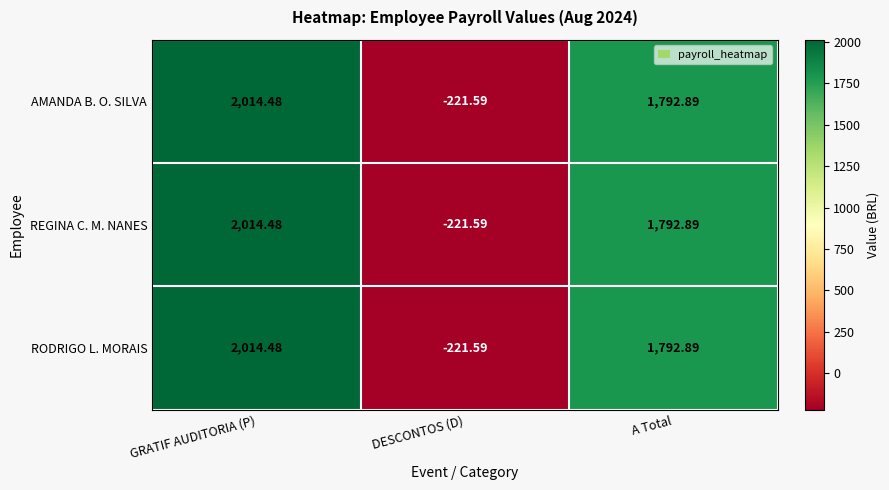

List the labels in order of REGINA C. M. NANES value, largest first.

GRATIF AUDITORIA (P), A Total, DESCONTOS (D)